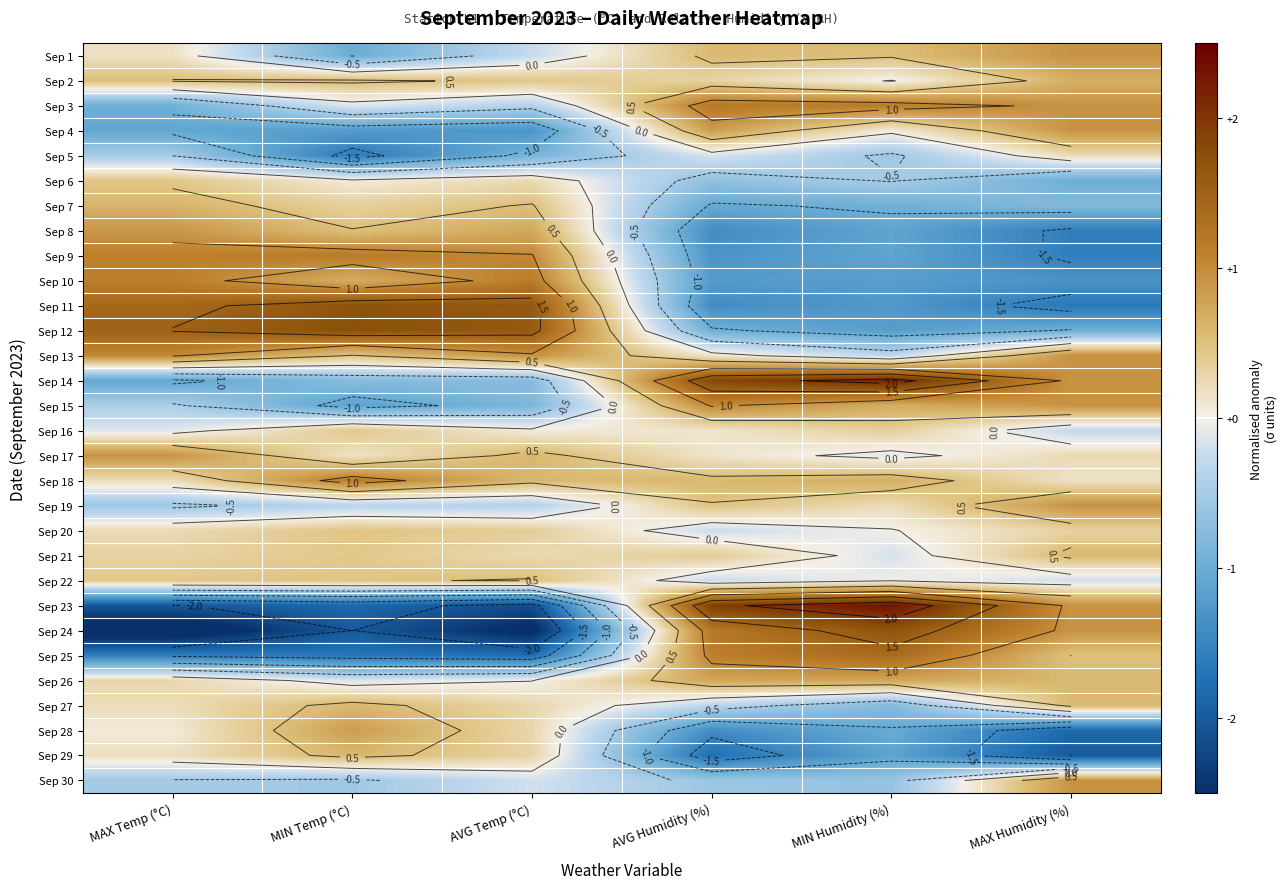

How many values in Sep 23 are above zero?

3